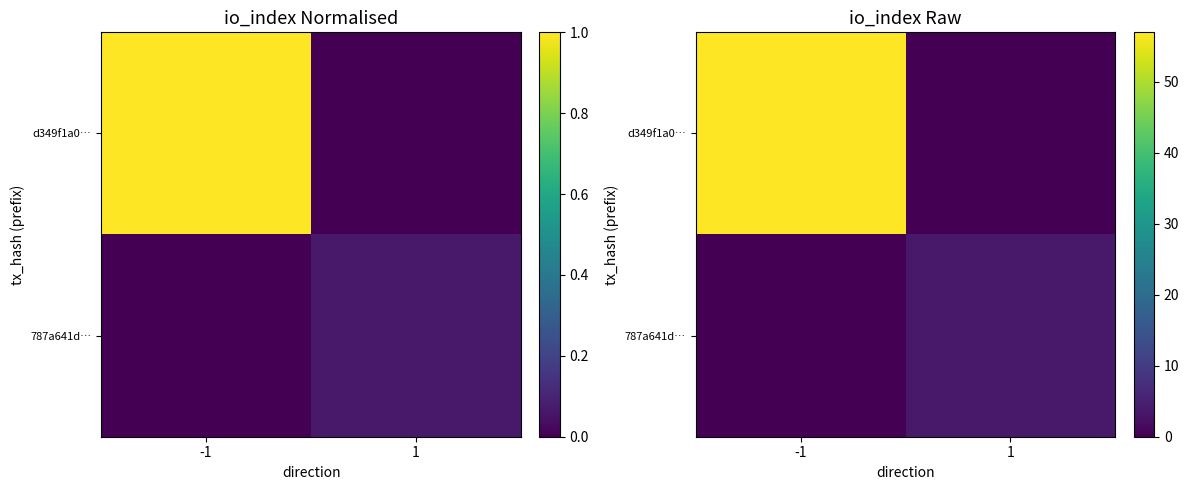

Which series has the largest total across all categories?

d349f1a0…